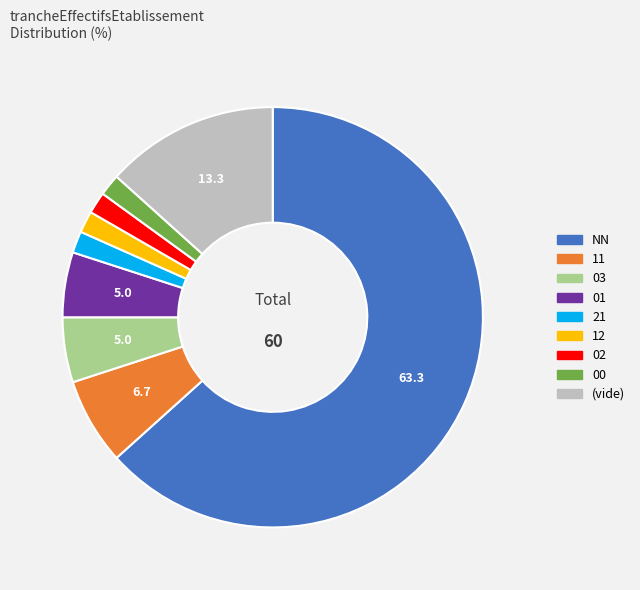

Does any single category account for the majority?

Yes